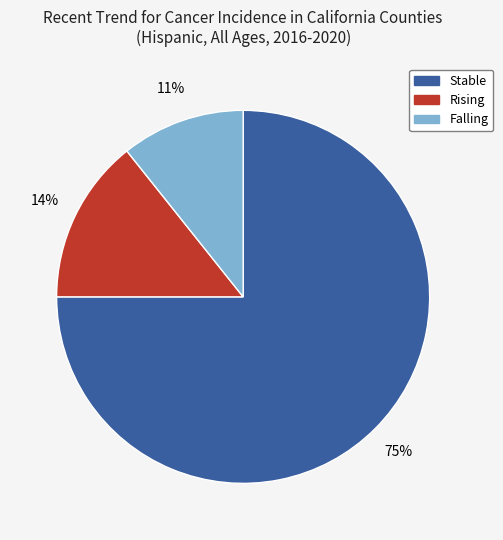

Is there a majority slice in this chart?

Yes